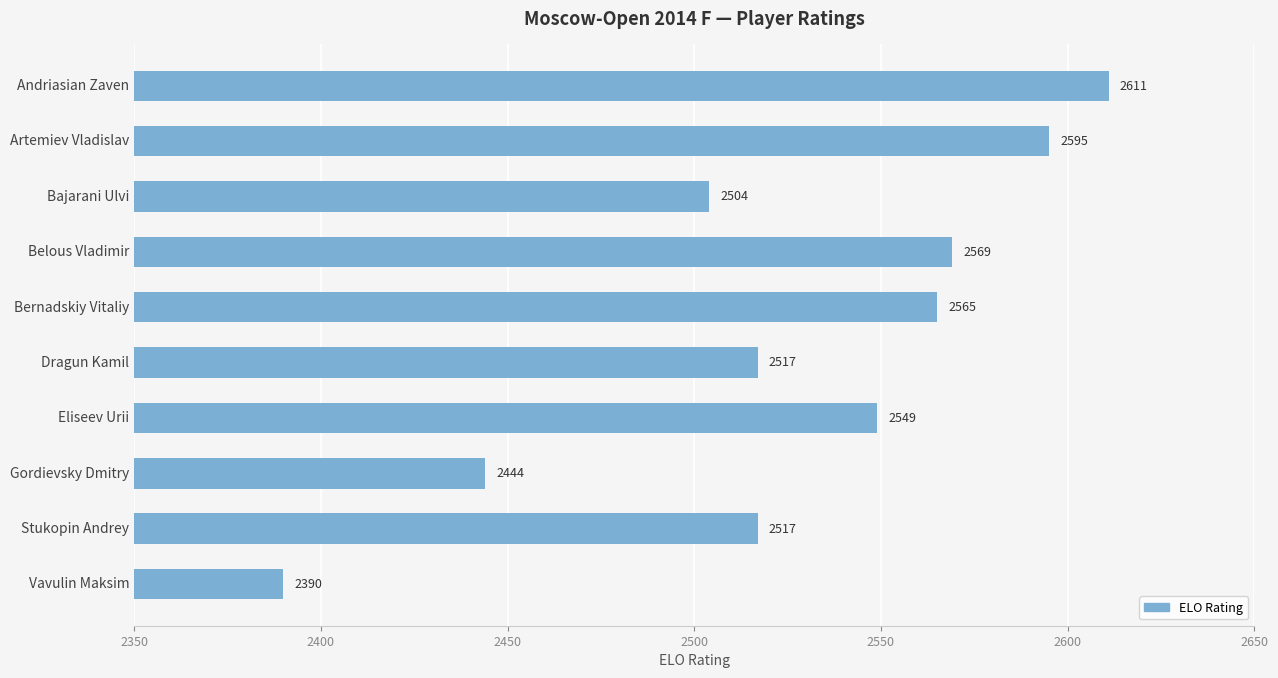

What is the value of the 4th bar from the top?

2569